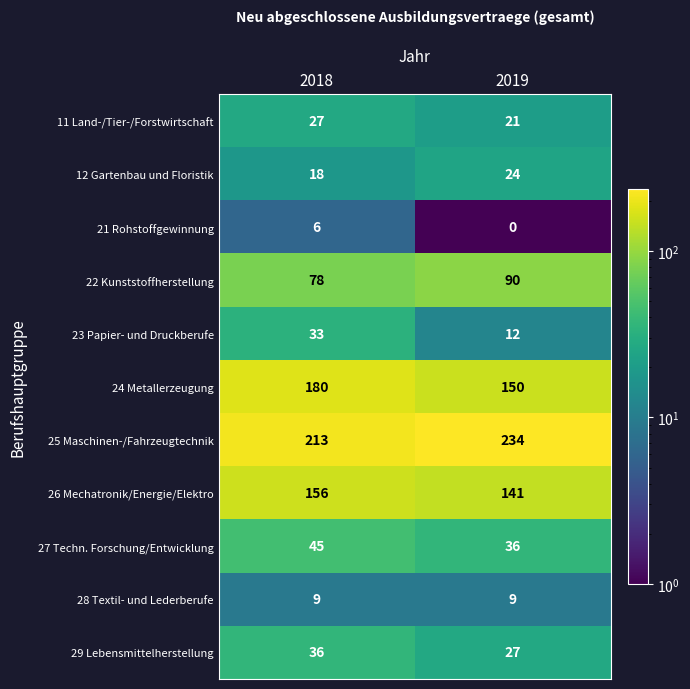

The 12 Gartenbau und Floristik series shows 35 at 2019. True or false?

False